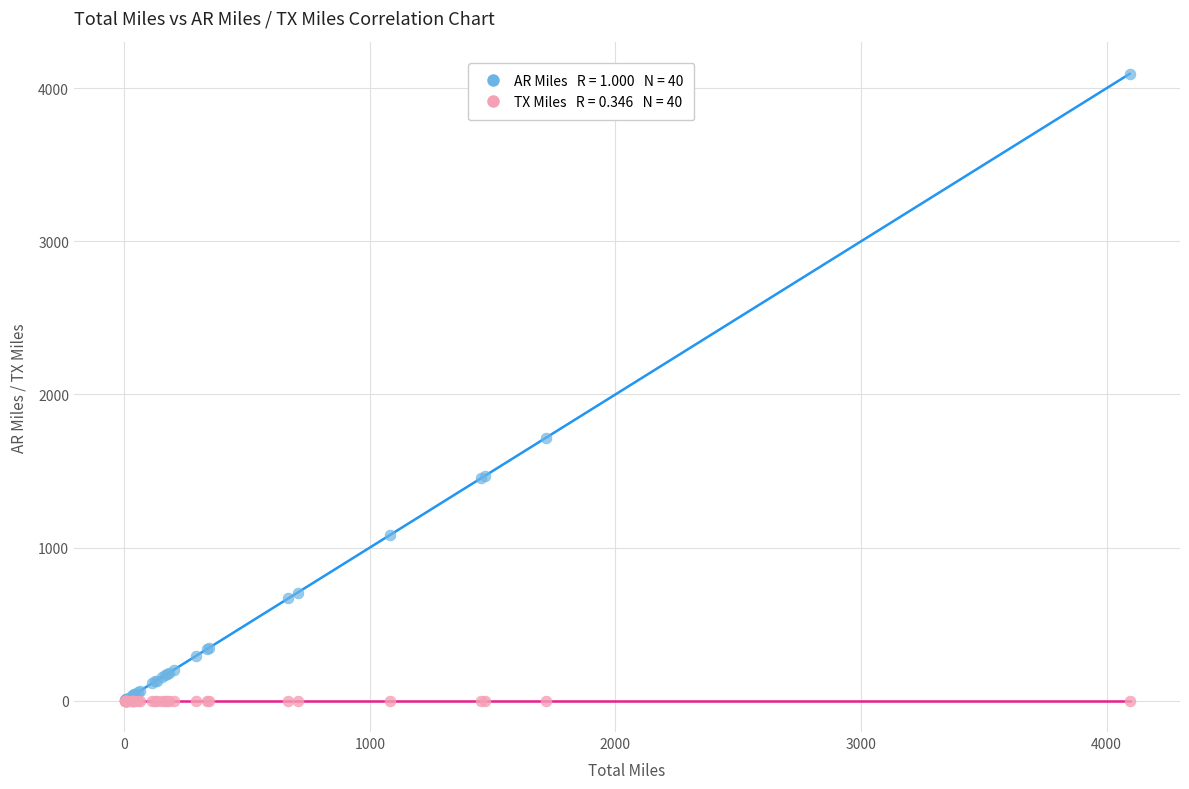

Across all series, what Y value is closest to 2047?

1715.3